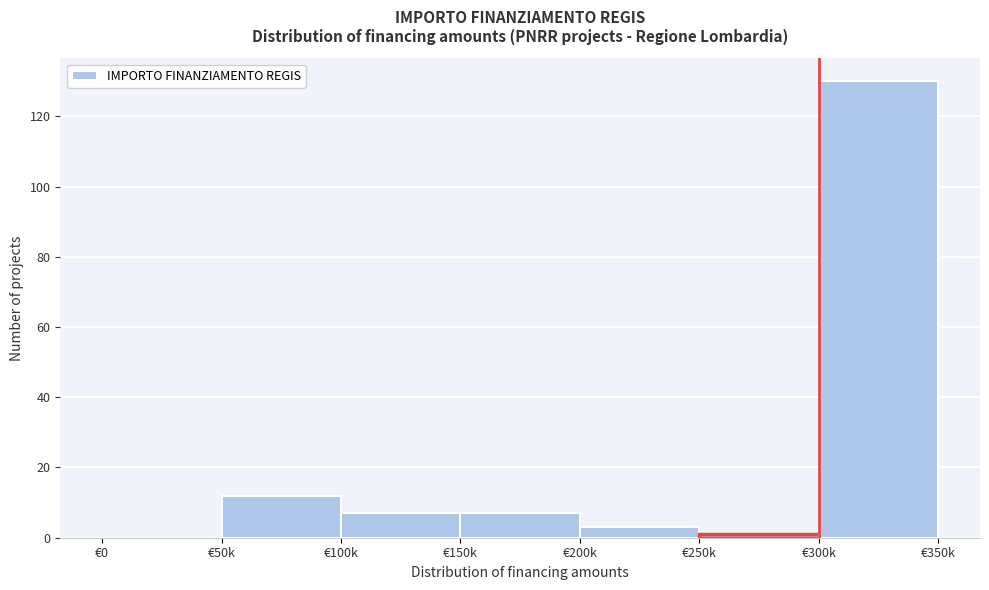

Reading left to right, what are all the values shown in this chart?

€0=0	€50k=12	€100k=7	€150k=7	€200k=3	€250k=1	€300k=130